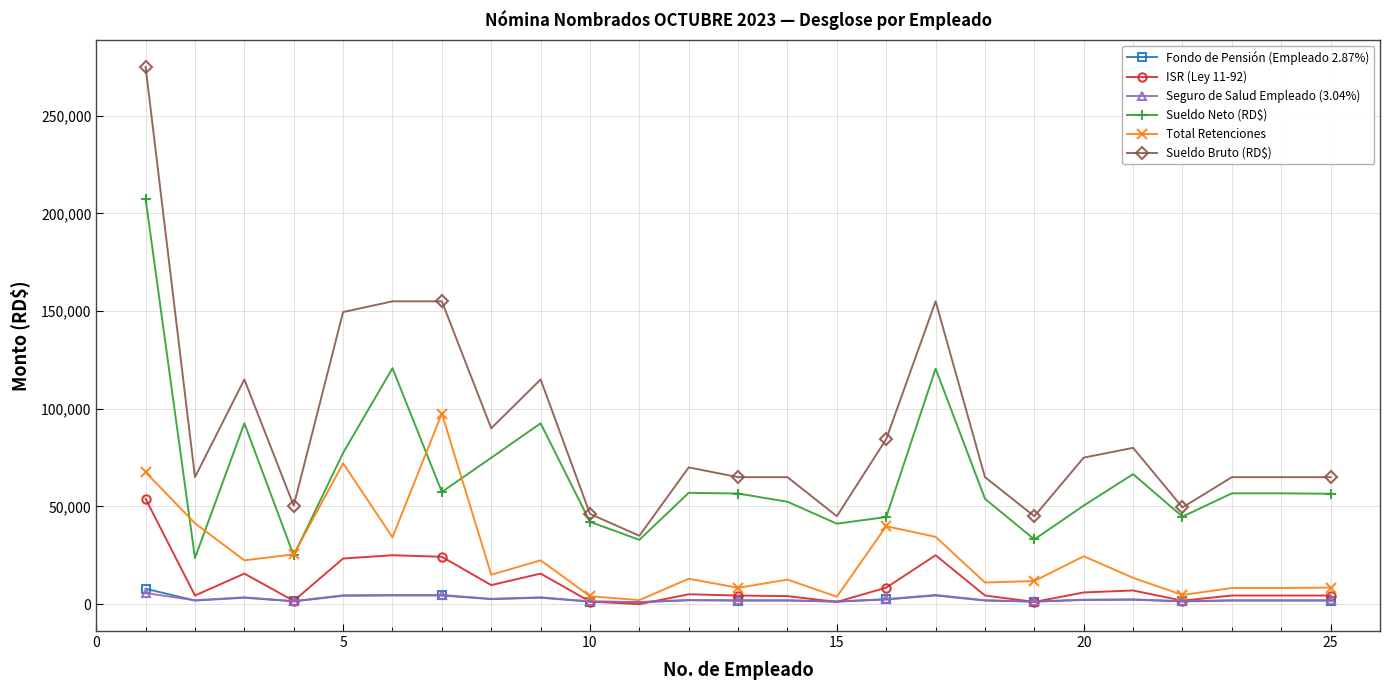

Which series has the largest range (max minus min)?

Sueldo Bruto (RD$)